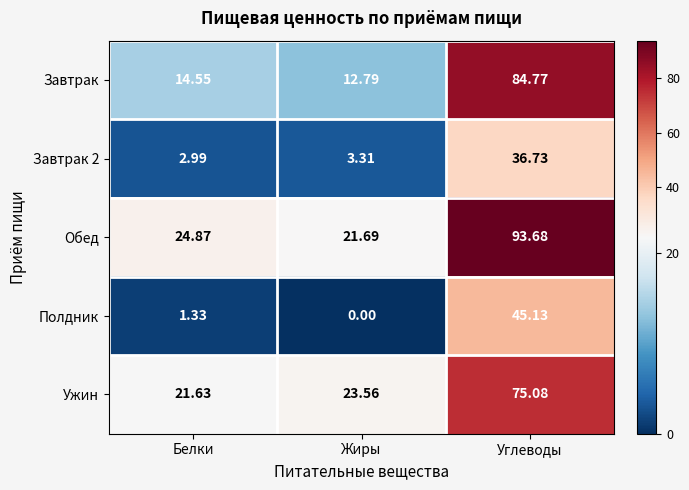

At which category is the sum across all series the highest?

Углеводы